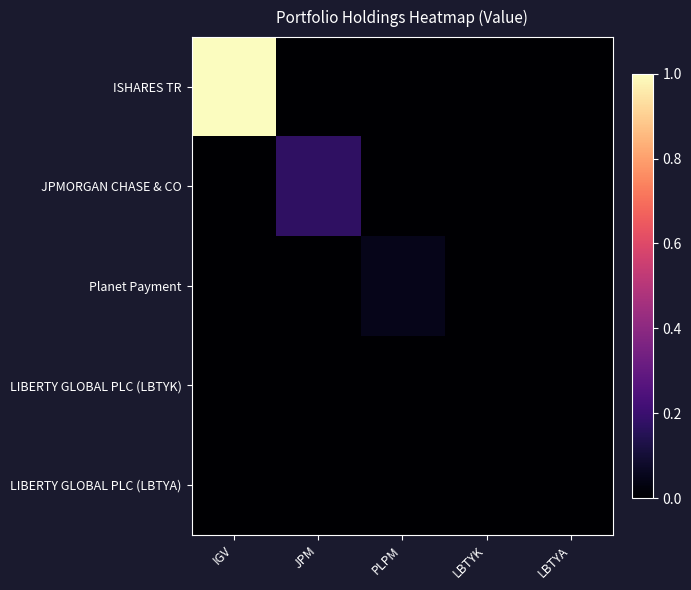

List the series in order of their peak value, highest first.

ISHARES TR, JPMORGAN CHASE & CO, Planet Payment, LIBERTY GLOBAL PLC (LBTYK), LIBERTY GLOBAL PLC (LBTYA)